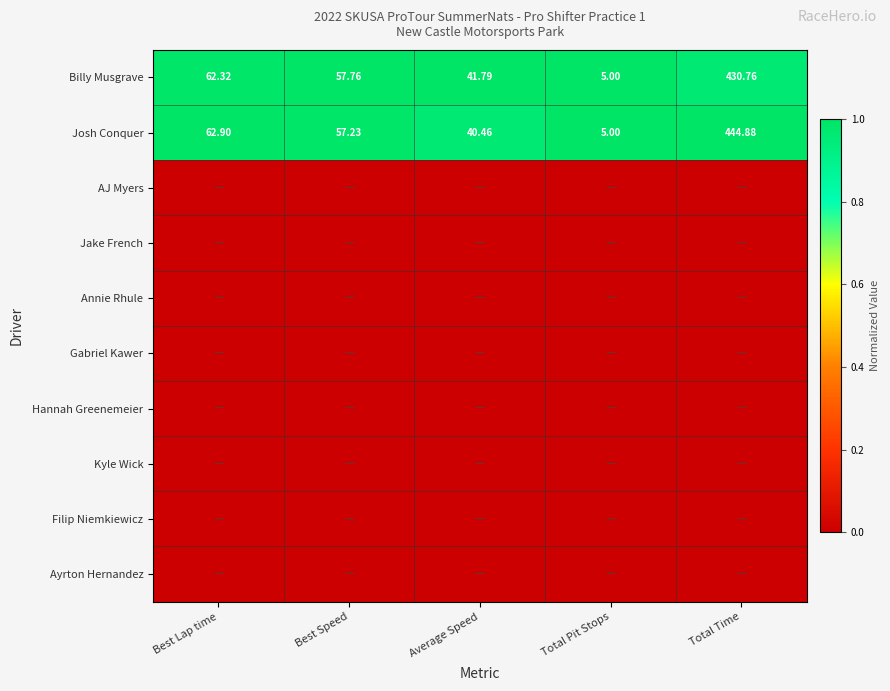

List the labels in order of Billy Musgrave value, largest first.

Total Time, Best Lap time, Best Speed, Average Speed, Total Pit Stops